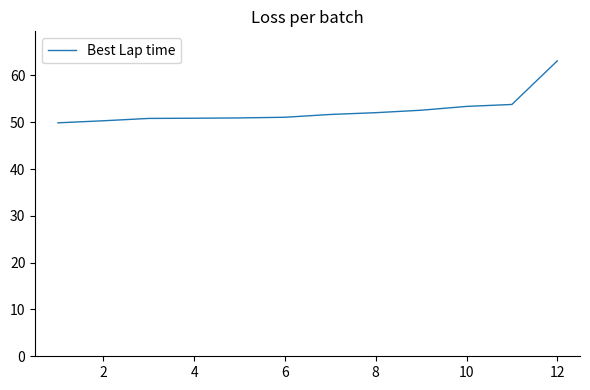

What is the smallest value displayed?

49.9